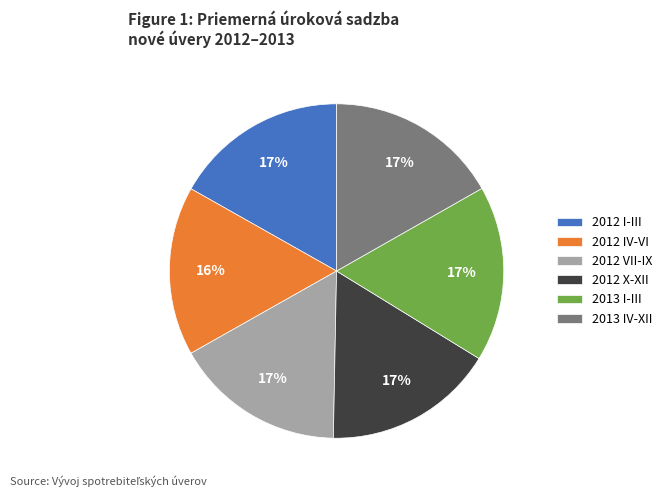

To the nearest percent, what portion does 2012 I-III represent?

17%